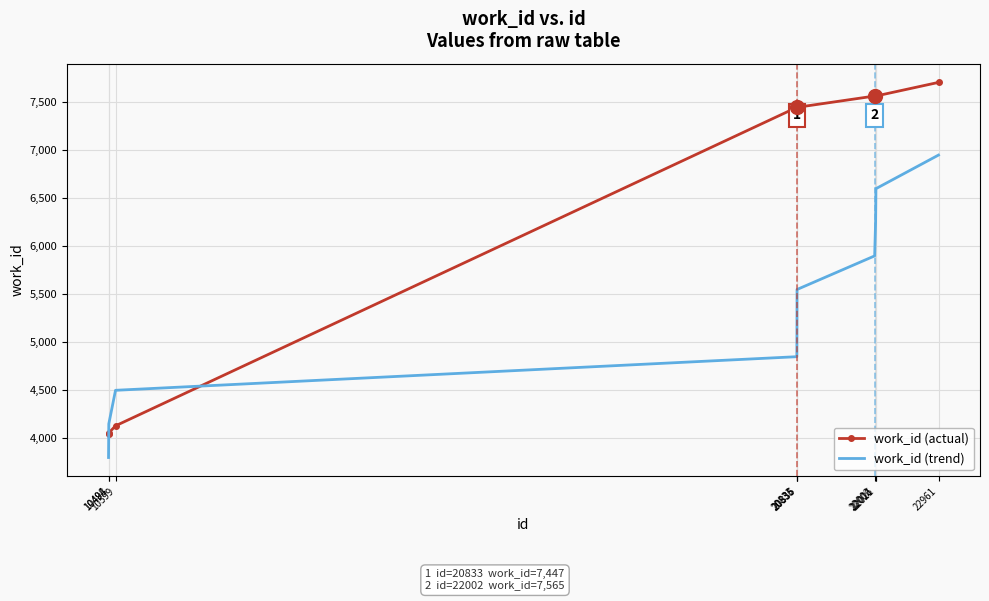

Between which two adjacent categories do work_id (actual) and work_id (trend) first intersect?

10494 and 10498